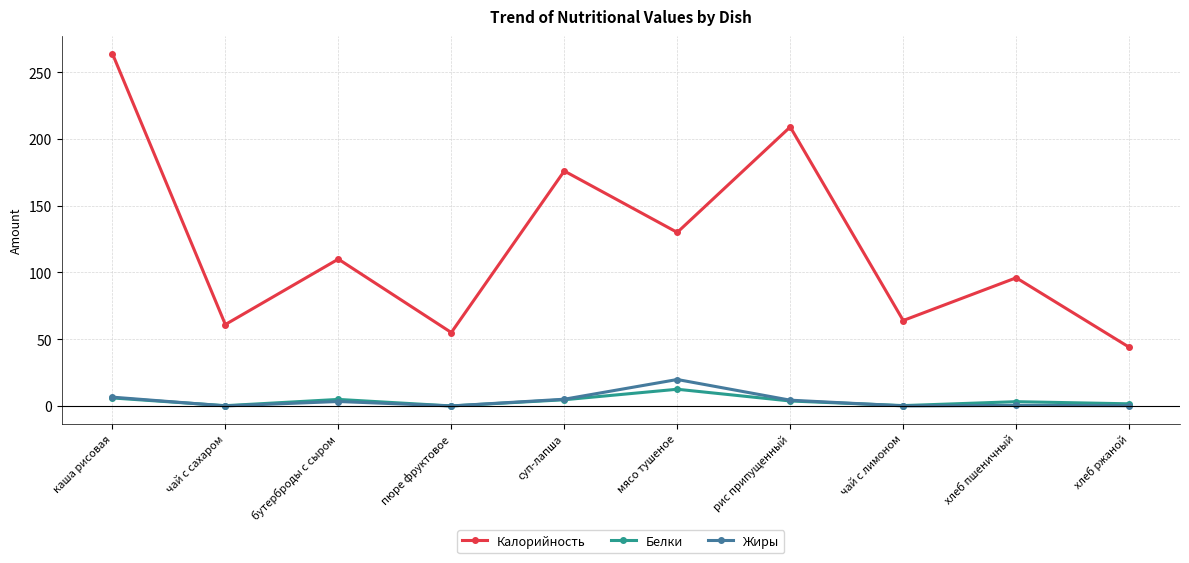

Which series has the largest range (max minus min)?

Калорийность